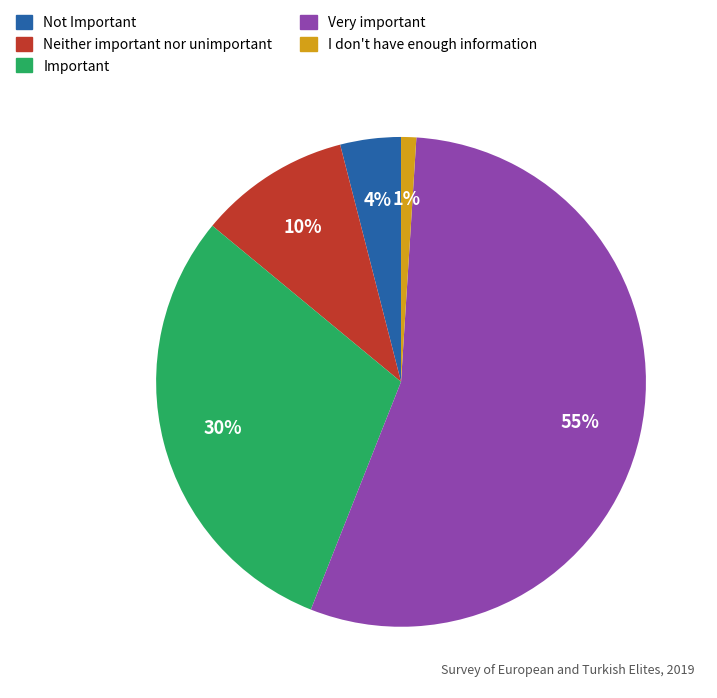

Does Not Important represent more than half of the total?

No